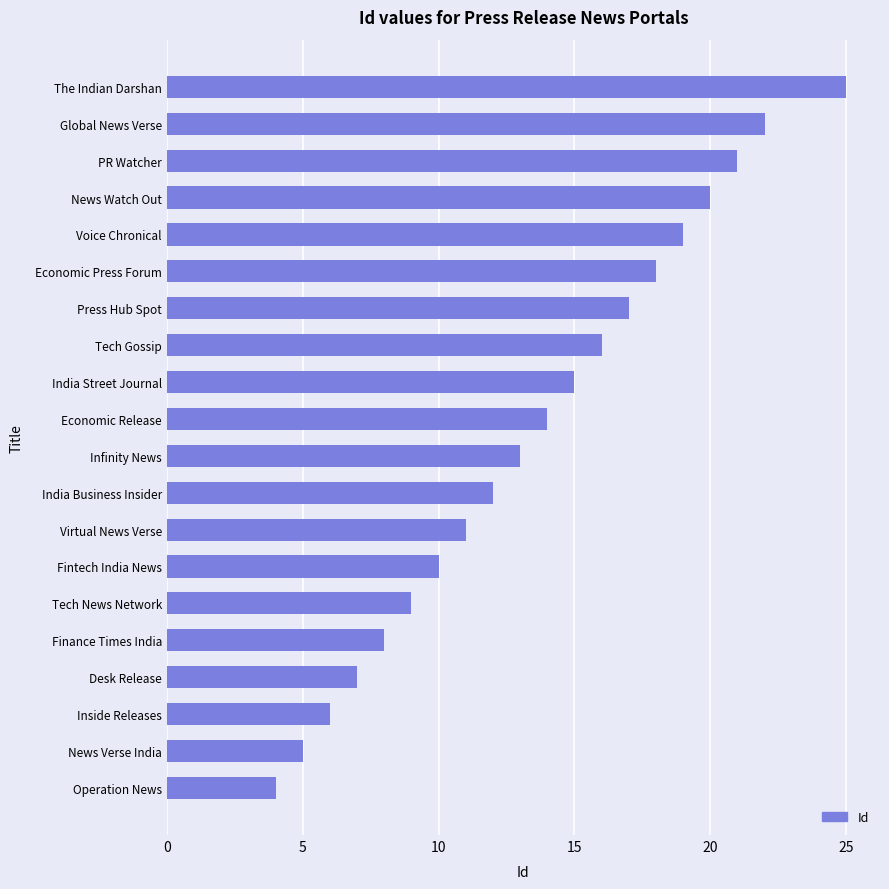

How many categories are shown in the chart?

20